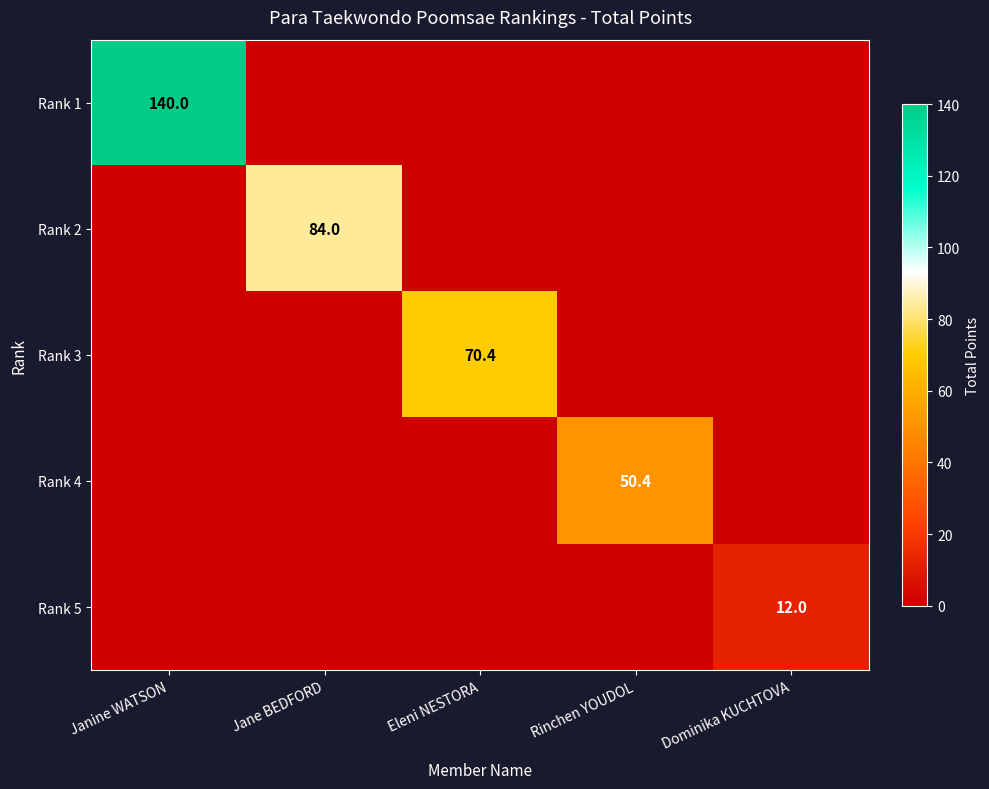

What is the difference between the Rank 2 values at Dominika KUCHTOVA and Jane BEDFORD?

84.0